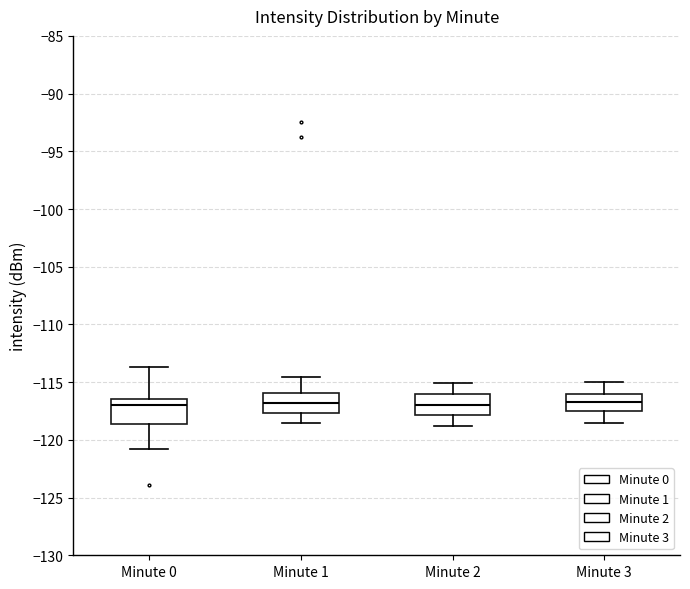

Where does the upper whisker of the box for Minute 0 end on the y-axis? The values are not printed on the chart, so give them approximately, as read against the axis.

-113.5